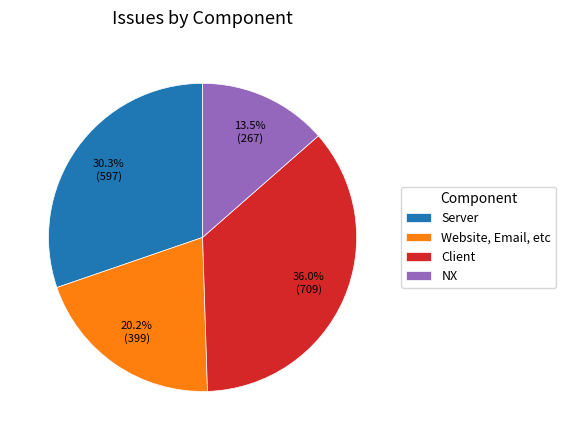

Which category has the smallest portion of the pie?

NX